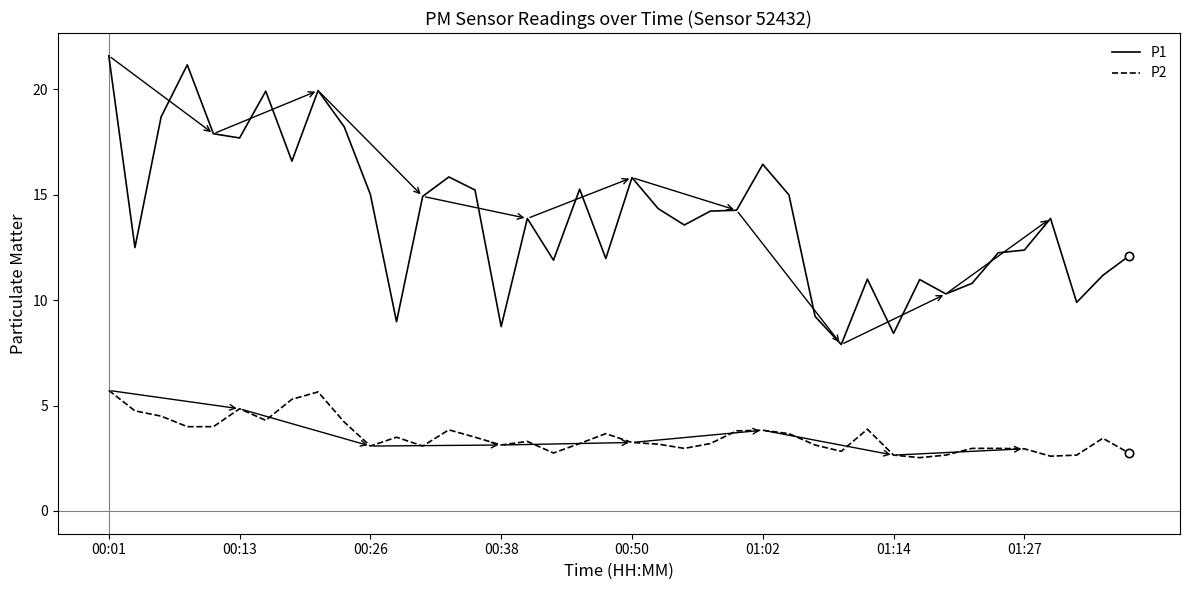

What is the maximum value shown in the chart?

21.6